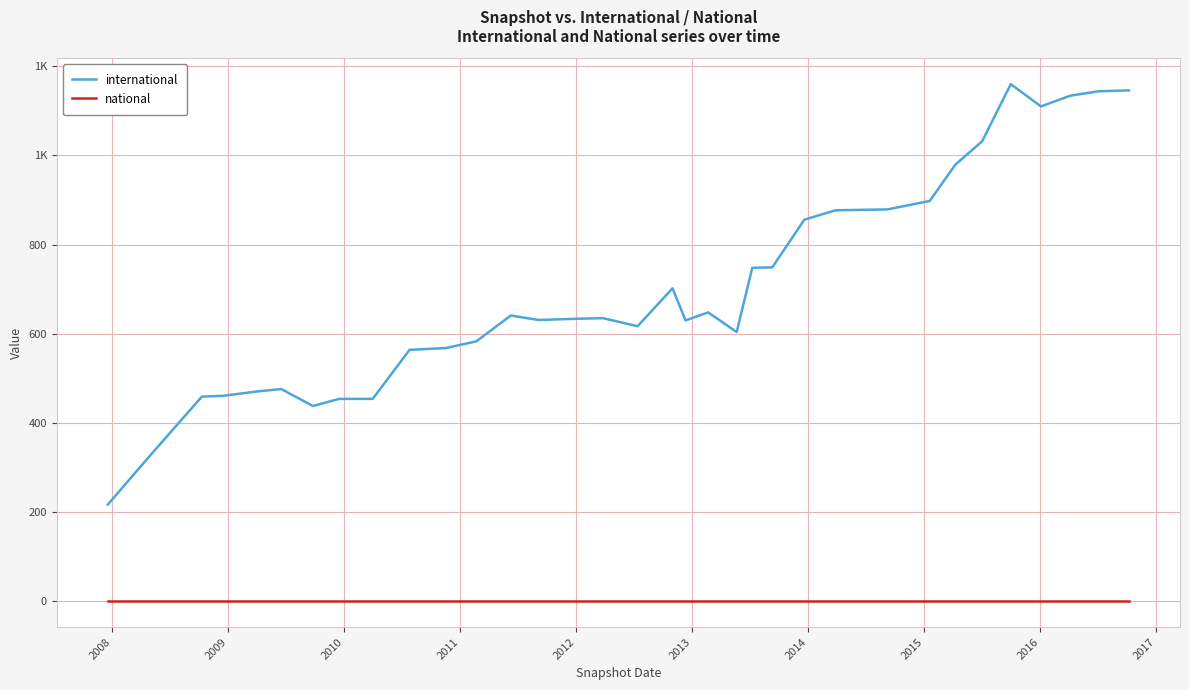

Which series has the largest total across all categories?

international